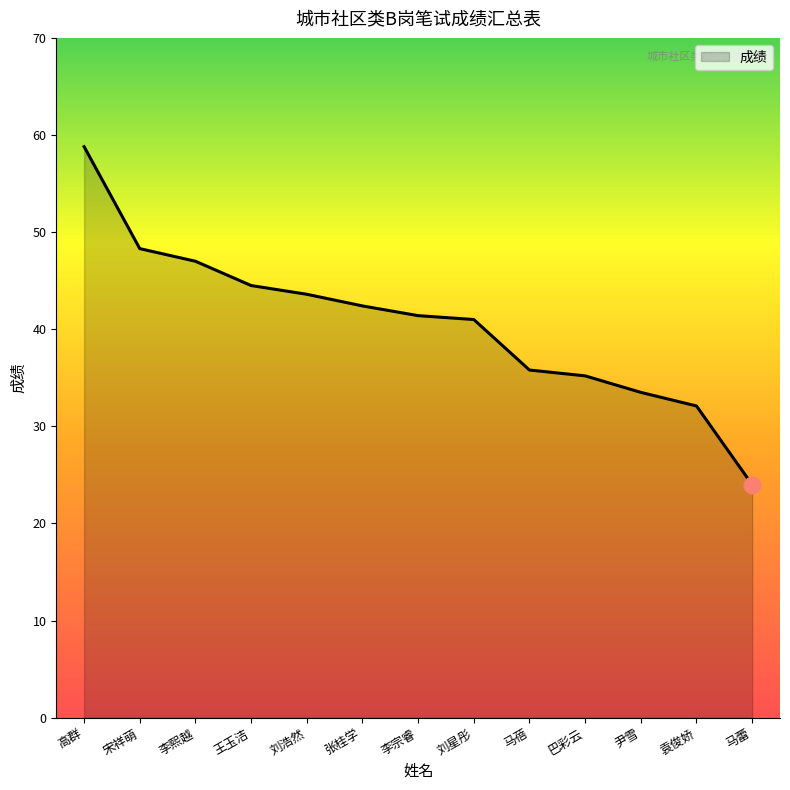

At which category does the chart reach its minimum across all series?

马蕾